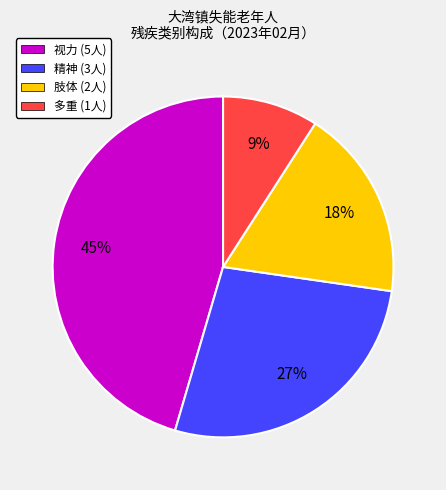

To the nearest percent, what portion does 多重 represent?

9%